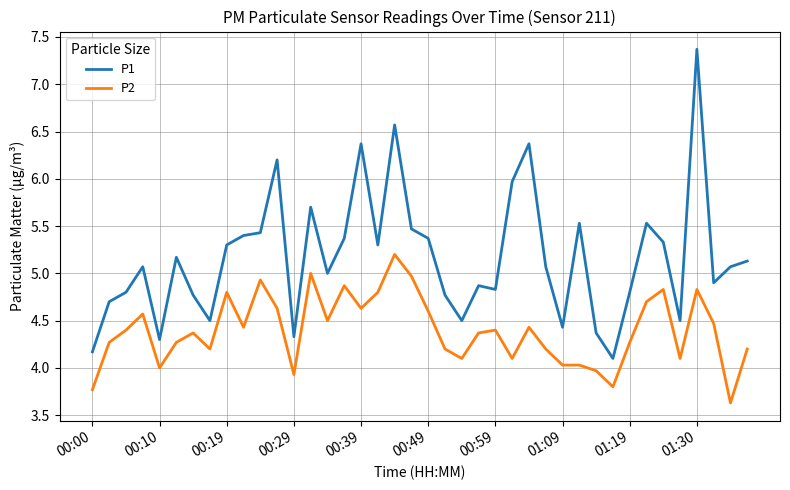

Is this an area chart (filled region under the line)?

No